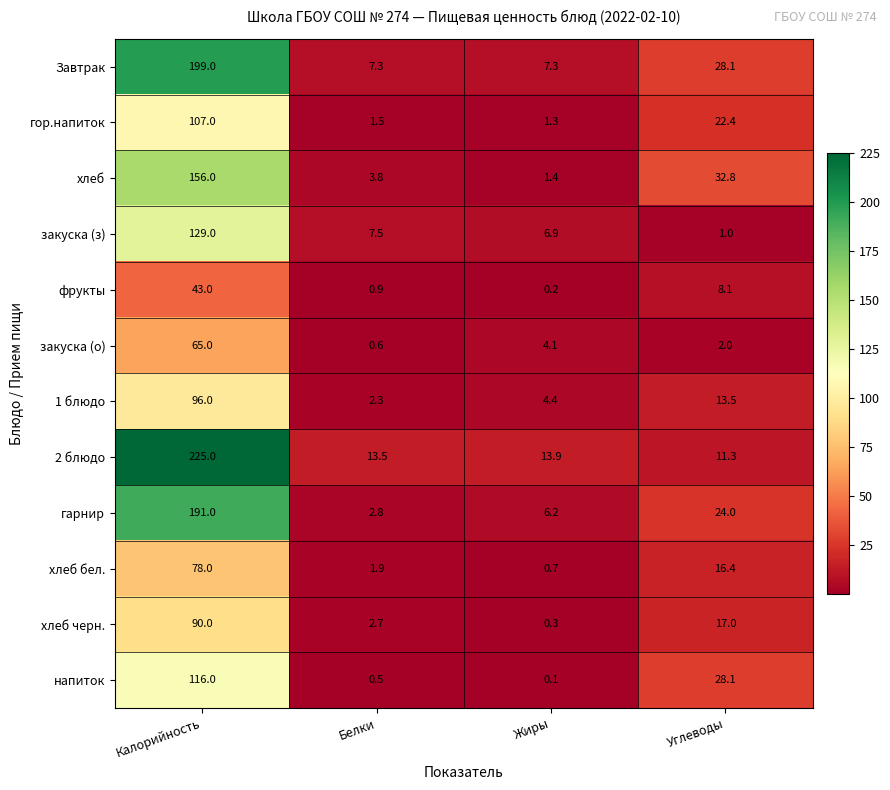

Read the Завтрак value at Углеводы.

28.1